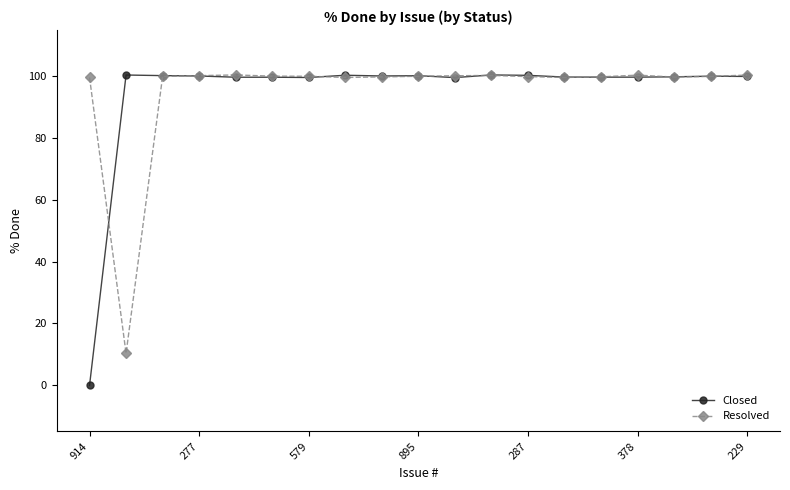

What is the value of the Resolved point at the 6th from the left?

100.0